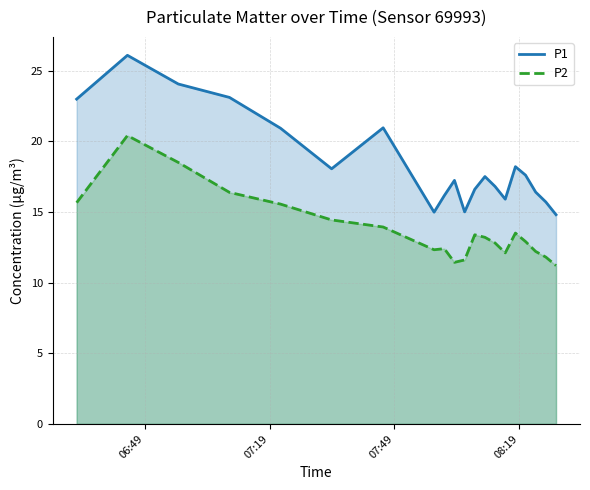

What is the maximum value shown in the chart?

26.1